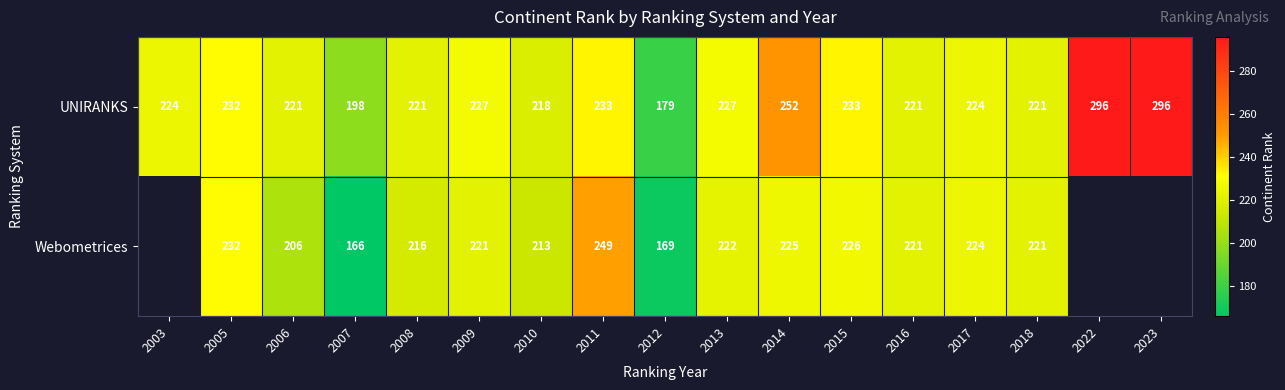

Between 2006 and 2009, which series saw the biggest shift?

Webometrices